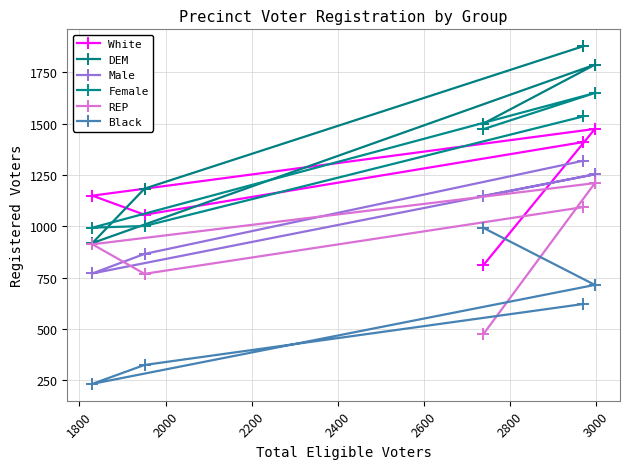

How many values in the Black series are below 621?

2